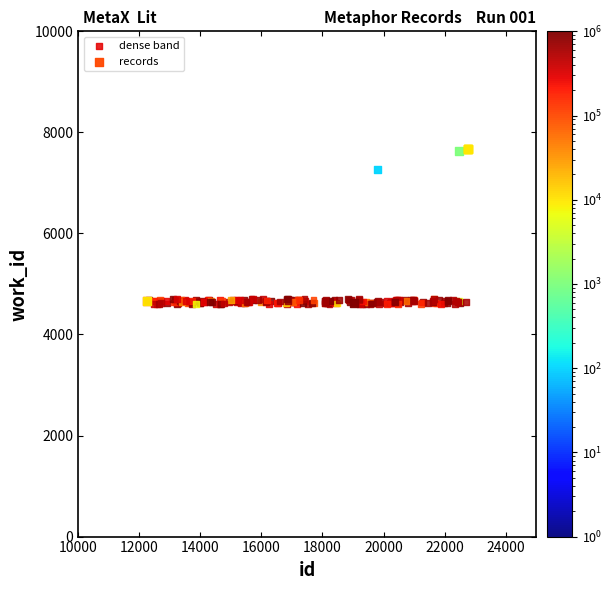

Which series contains the highest Y value?

records